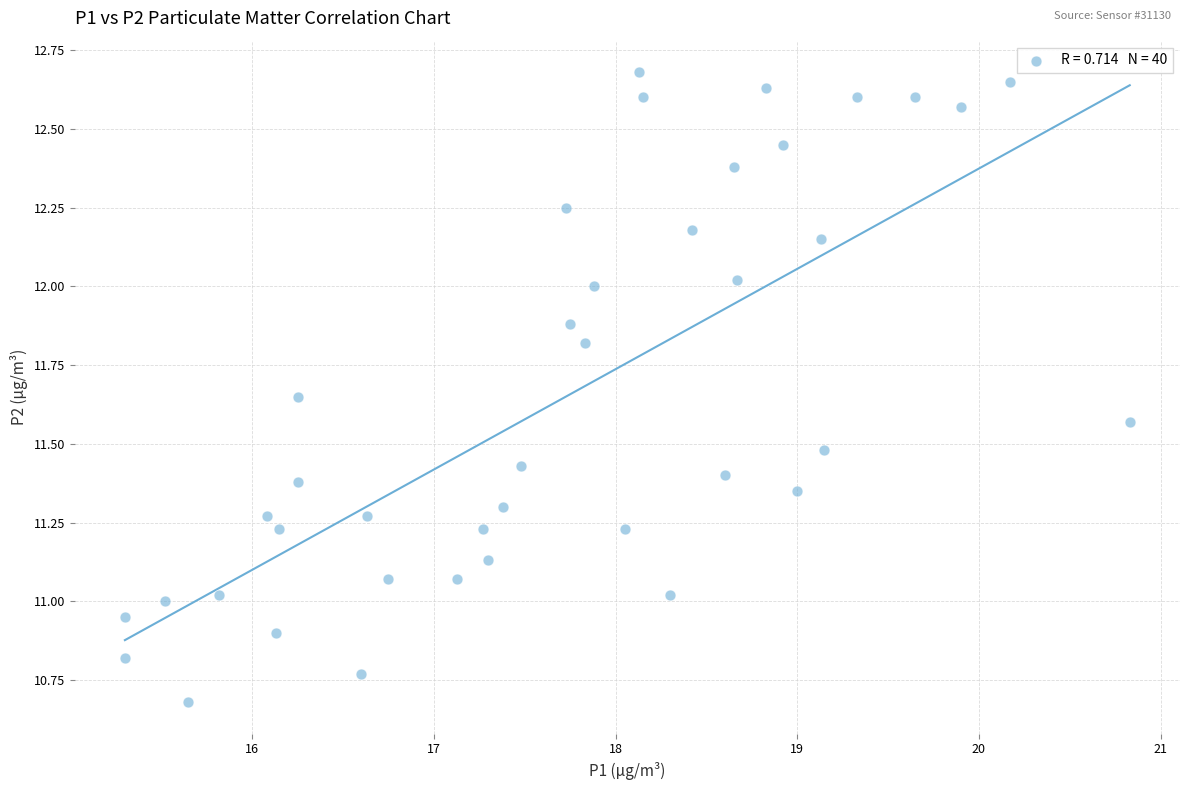

What is the range of Y values (max minus min)?

2.0